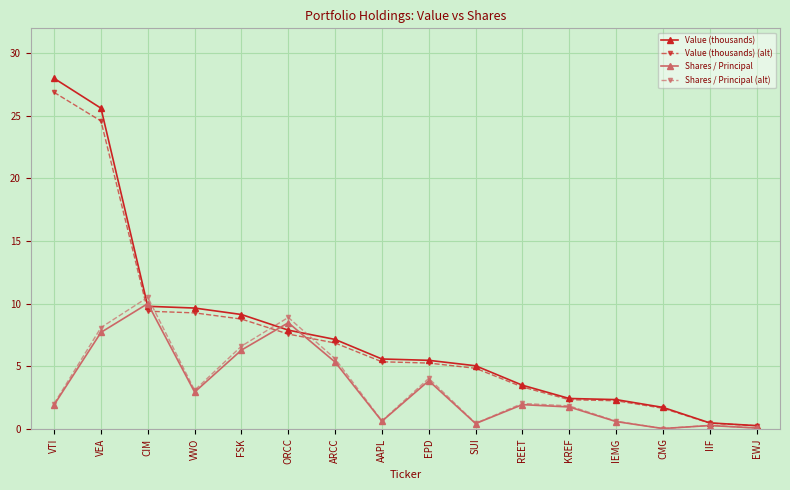

At which label is Shares / Principal closest to 5?

ARCC